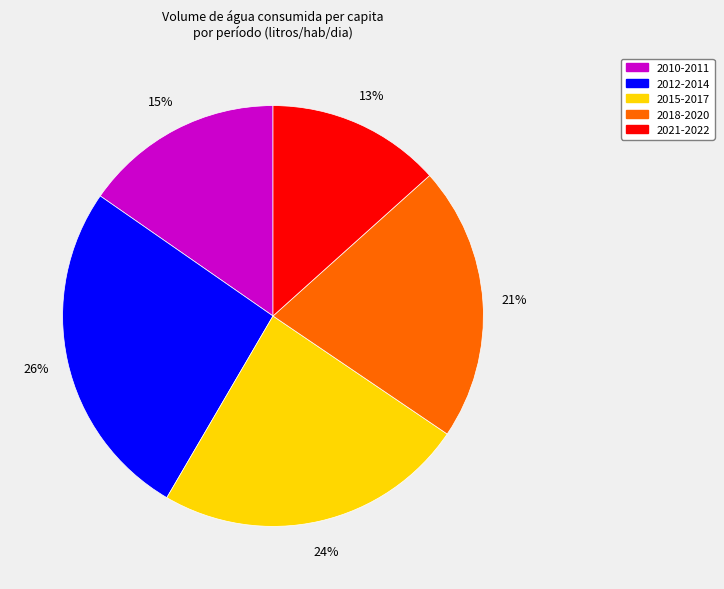

How many segments does this pie chart have?

5